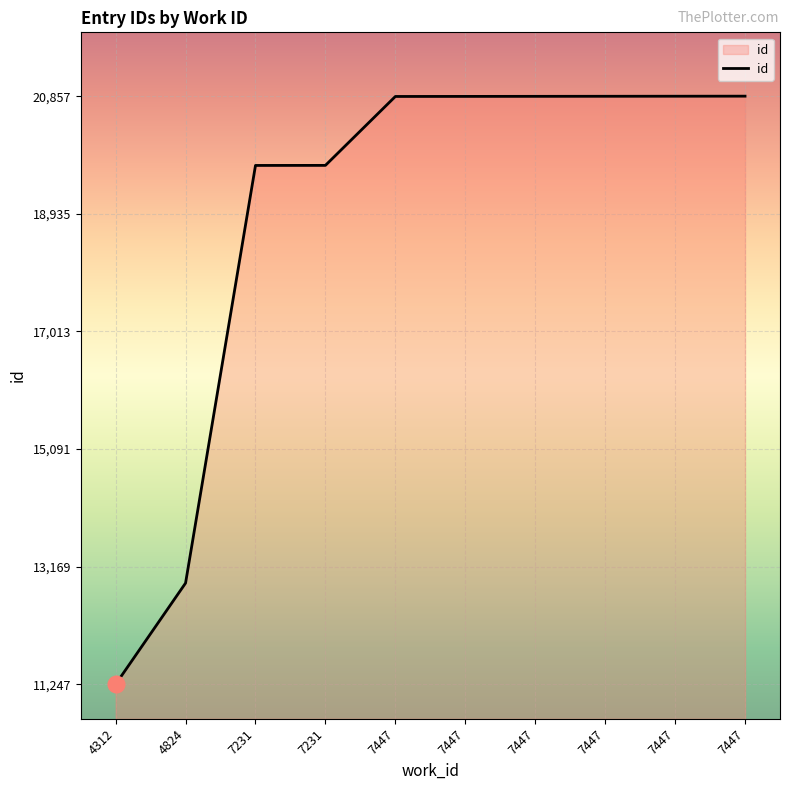

List the labels in order of value, smallest first.

4312, 4824, 7231, 7231, 7447, 7447, 7447, 7447, 7447, 7447